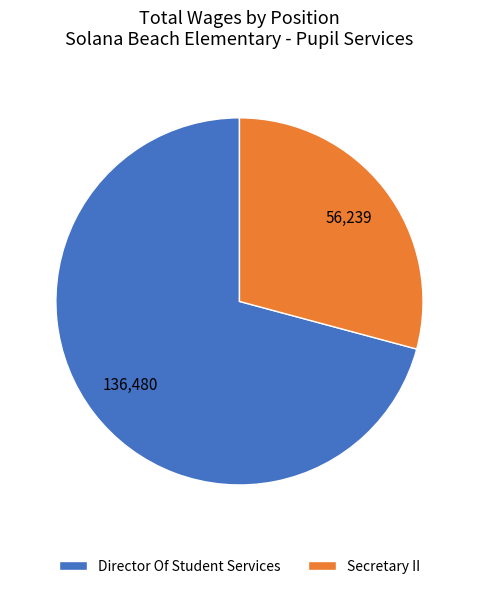

Is there any slice that represents more than half of the pie?

Yes